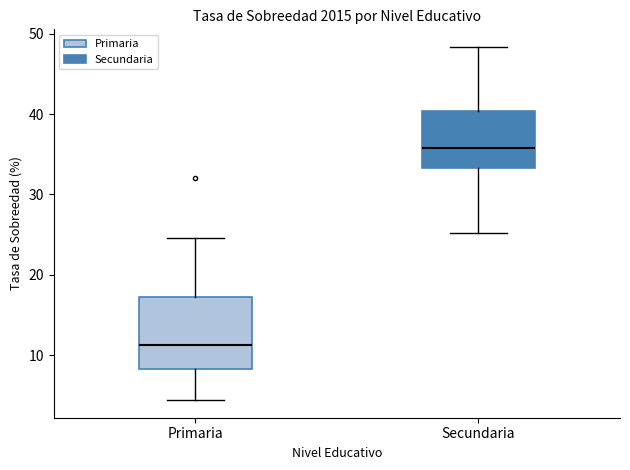

Where is the lower edge of the box for Secundaria on the y-axis? The values are not printed on the chart, so give them approximately, as read against the axis.

33